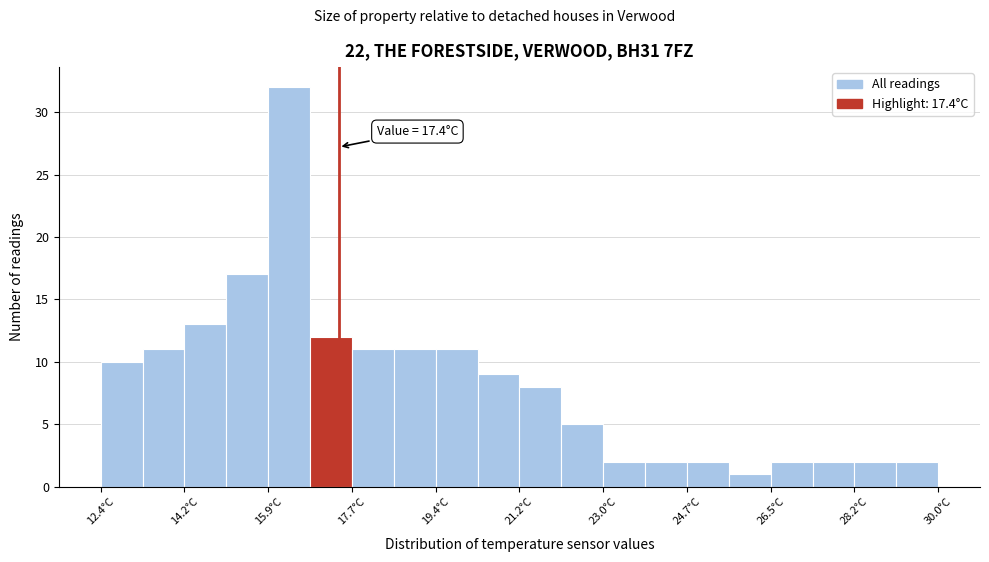

Over which range of the x-axis is the bar tallest?

15.92 to 16.80